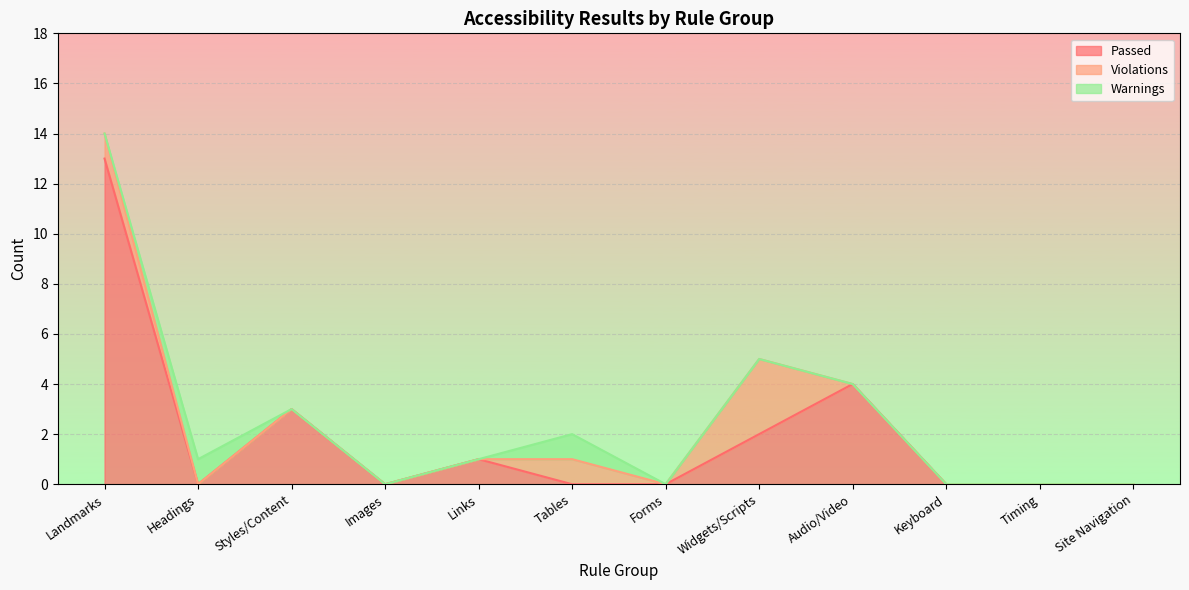

Which series has the largest total across all categories?

Passed